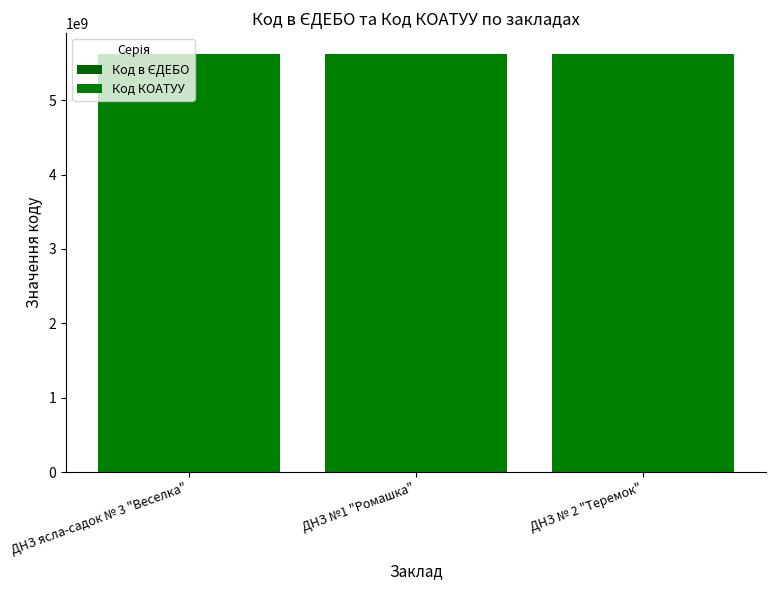

How many distinct data groups are displayed?

2